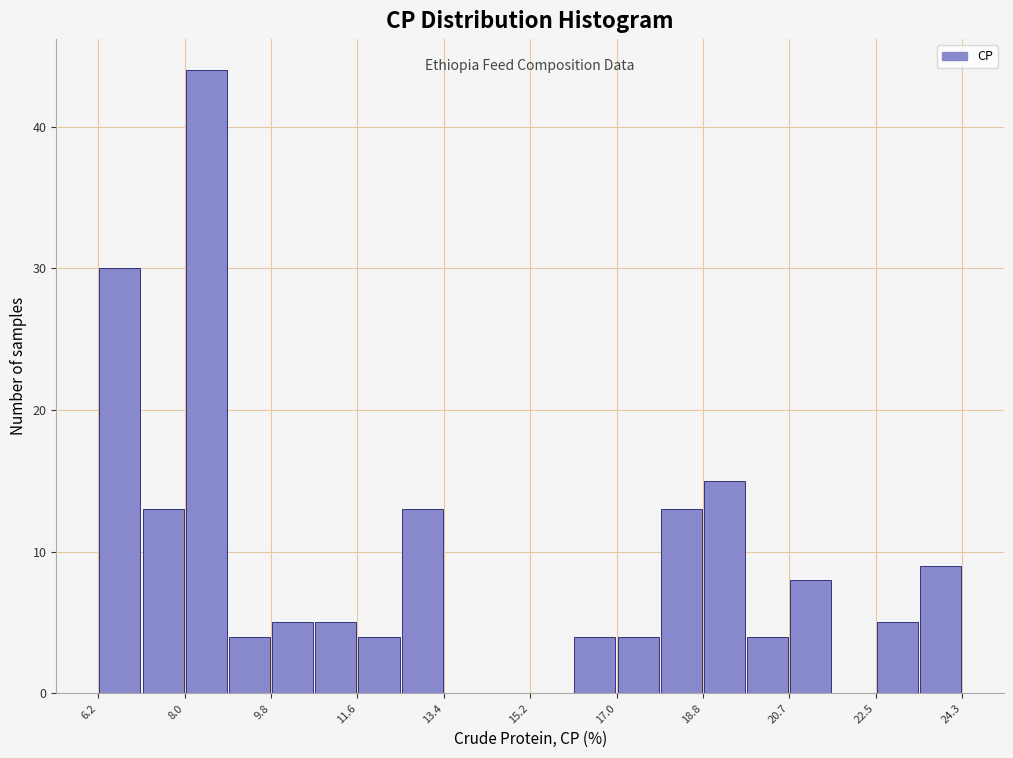

Reading left to right, list every bar in this chart as the range it spans on the x-axis followed by its height. Neither the bar edges nor the heights are printed on the chart, so give them approximately, as read against the axes.

6.2 to 7.0: 30
7.0 to 8.0: 13
8.0 to 9.0: 44
9.0 to 9.8: 4
9.8 to 10.8: 5
10.8 to 11.6: 5
11.6 to 12.6: 4
12.6 to 13.4: 13
13.4 to 14.4: 0
14.4 to 15.2: 0
15.2 to 16.2: 0
16.2 to 17.0: 4
17.0 to 18.0: 4
18.0 to 18.8: 13
18.8 to 19.8: 15
19.8 to 20.6: 4
20.6 to 21.6: 8
21.6 to 22.4: 0
22.4 to 23.4: 5
23.4 to 24.2: 9